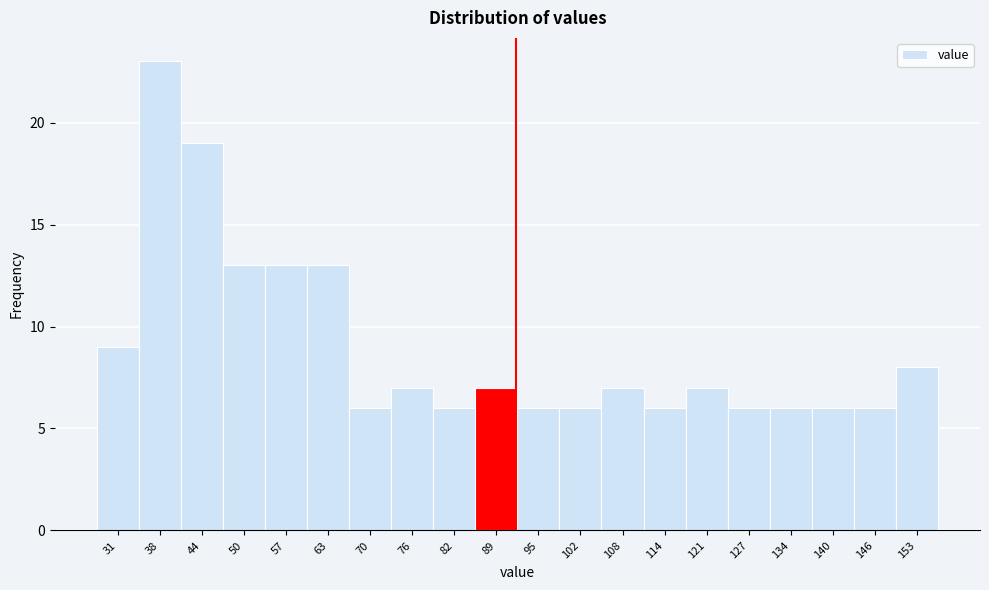

Reading left to right, list all the values displayed in this chart.

31=9	38=23	44=19	50=13	57=13	63=13	70=6	76=7	82=6	89=7	95=6	102=6	108=7	114=6	121=7	127=6	134=6	140=6	146=6	153=8